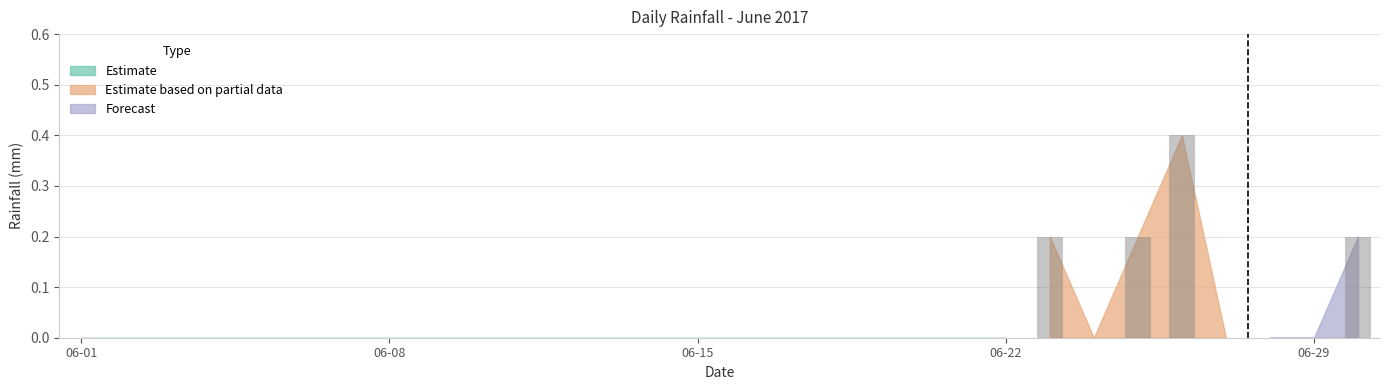

What is the greatest value displayed?

0.4